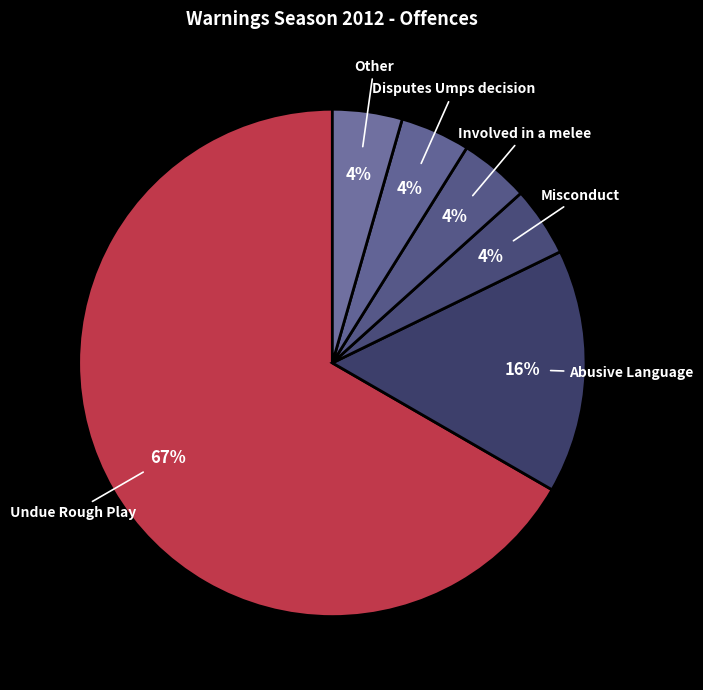

Which slice represents more than half of the pie?

Undue Rough Play